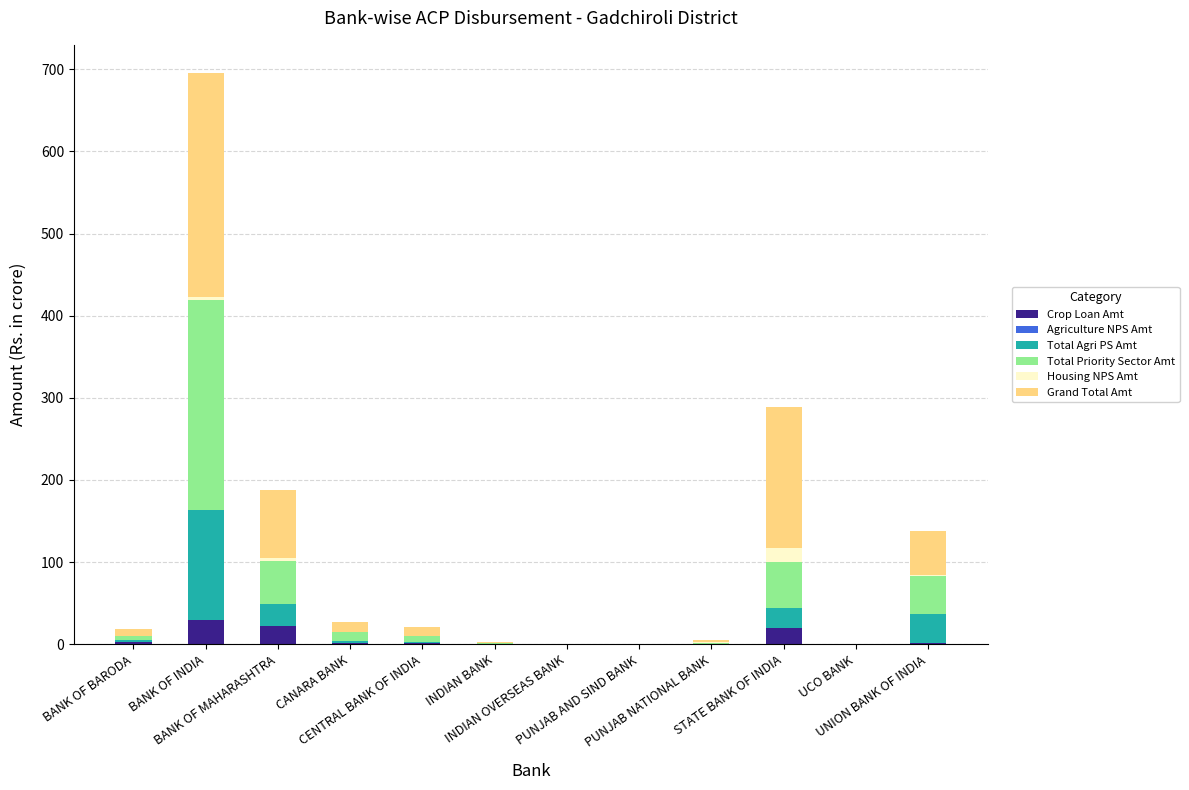

What is the maximum value for Crop Loan Amt?

28.9